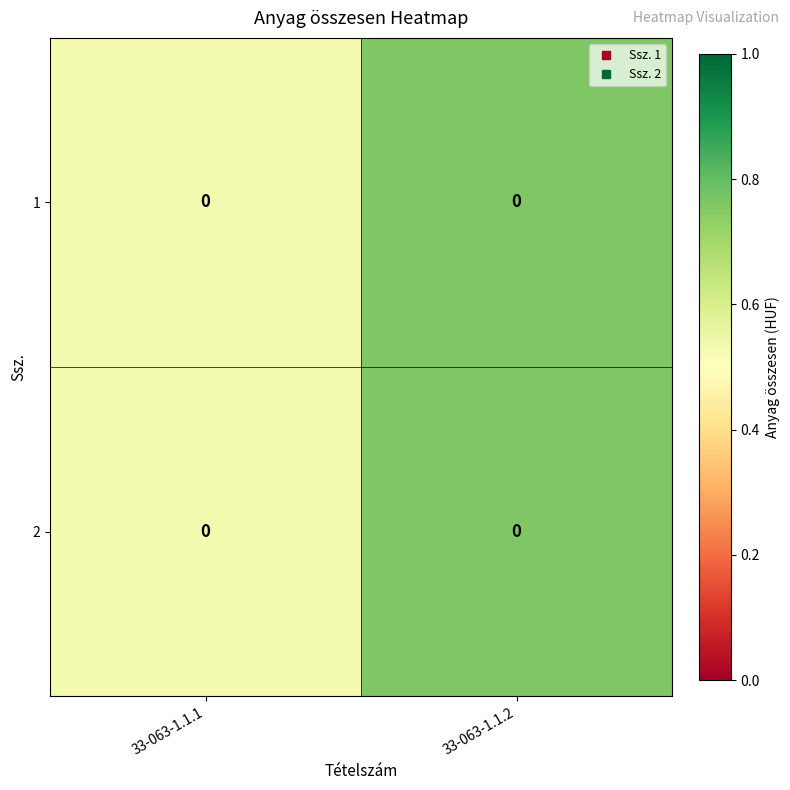

What is the total value across all series at 33-063-1.1.2?

1.5